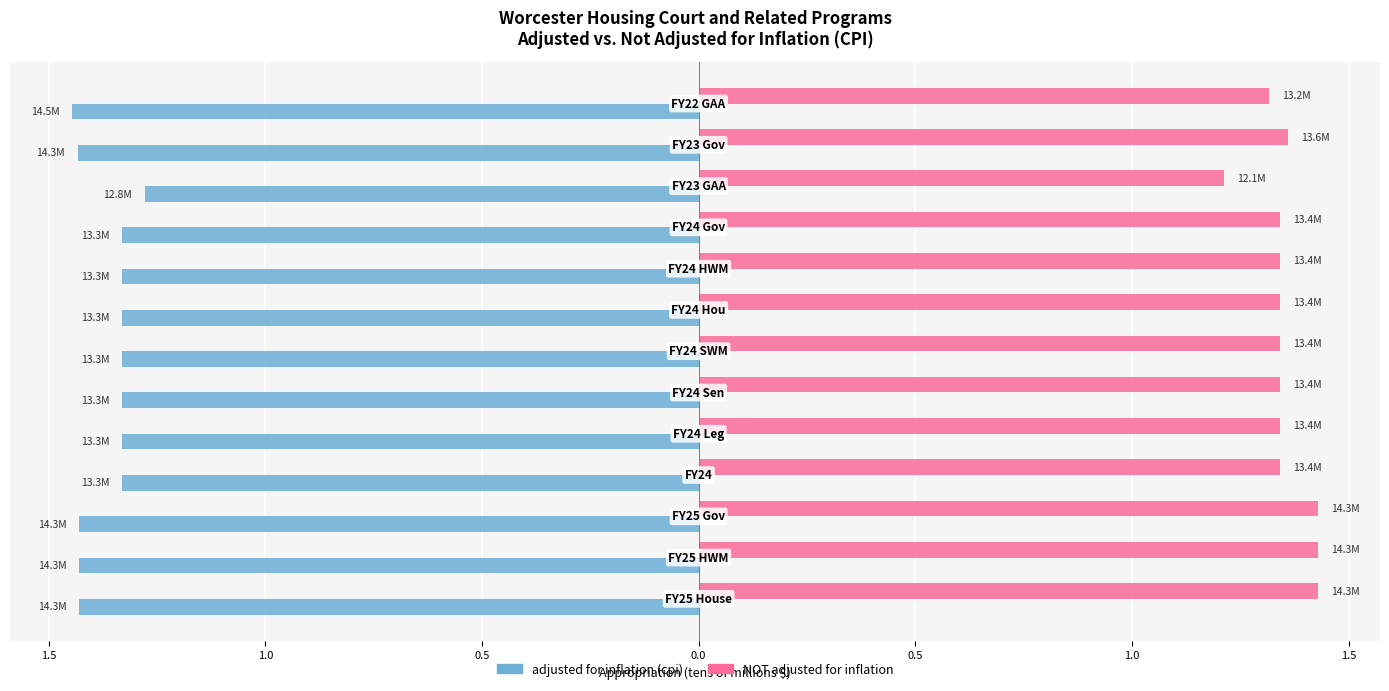

What are all the series names shown in the legend?

adjusted for inflation (cpi), NOT adjusted for inflation